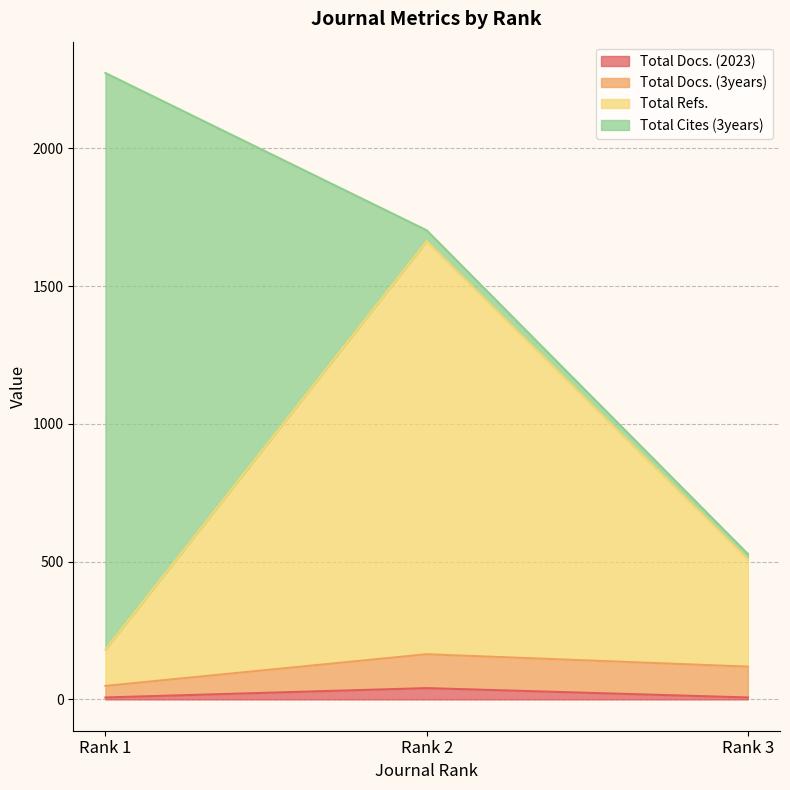

At which category is the sum across all series the highest?

Rank 2